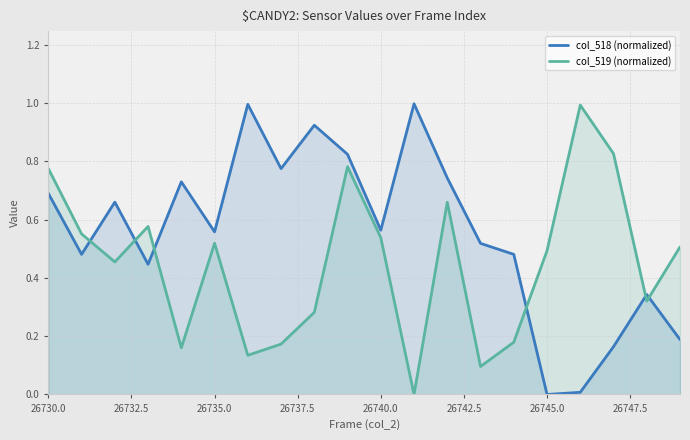

What is the average value of the col_519 (normalized) series?

0.5